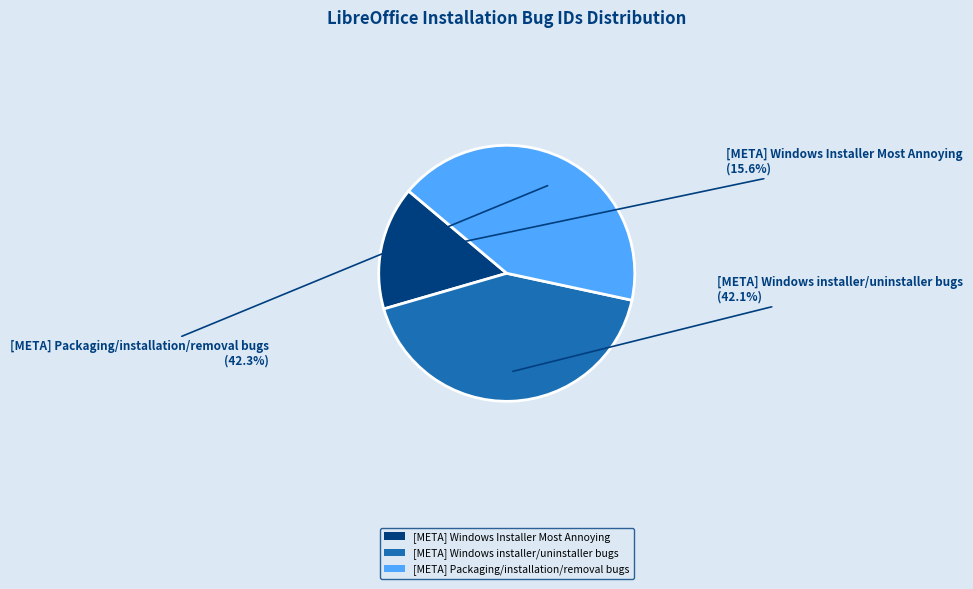

What is the smallest slice in the pie chart?

[META] Windows Installer Most Annoying